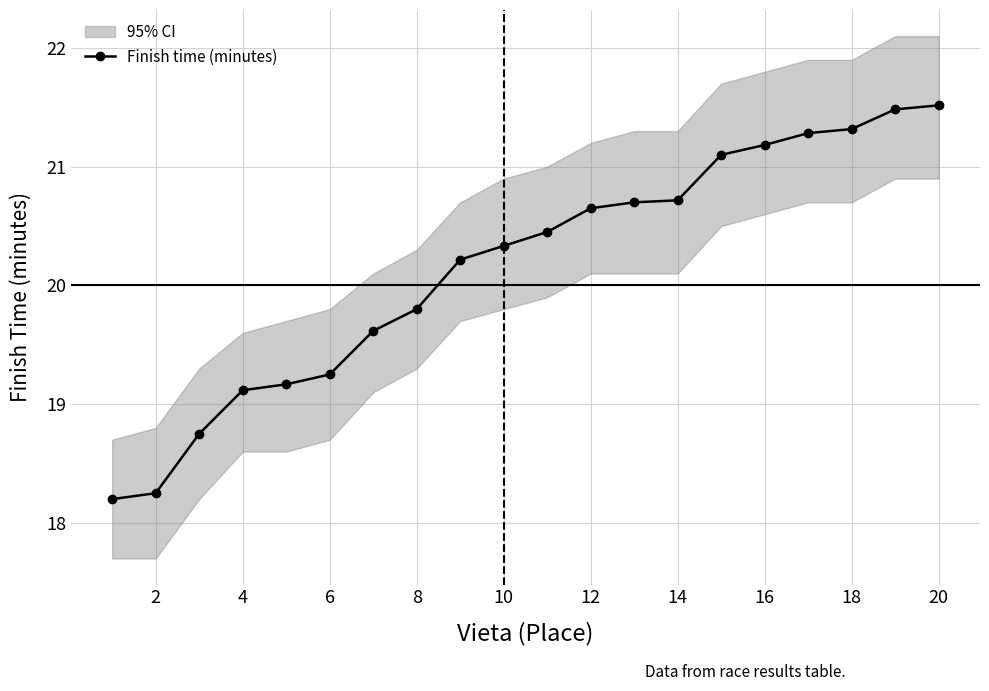

True or false: Finish time (minutes) has a value of 21.2 at 16.

True